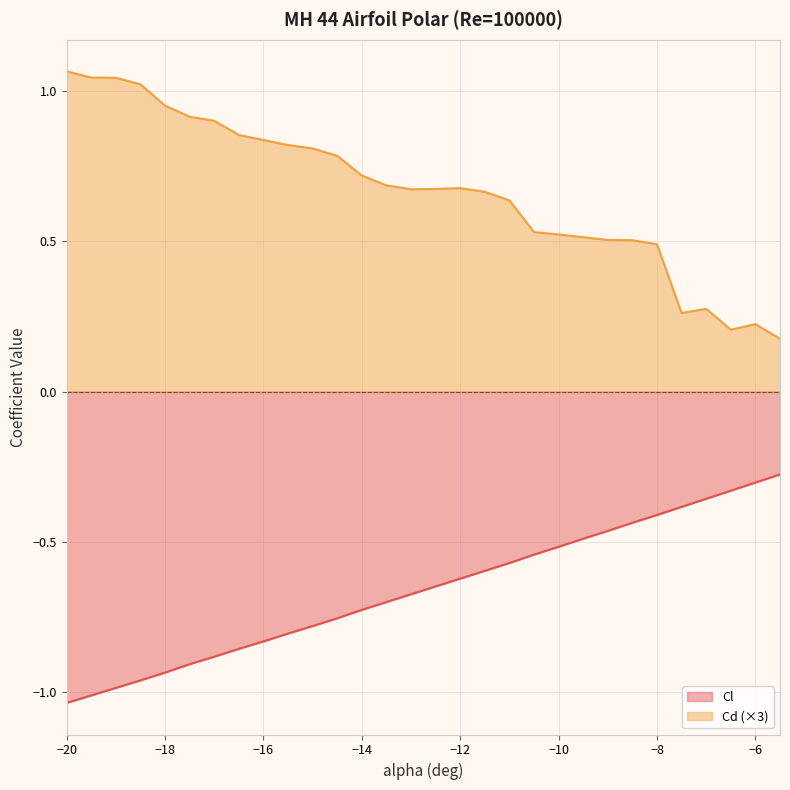

Reading right to left, extract all data points from this chart.

Cl: -0.3	-0.3	-0.3	-0.4	-0.4	-0.4	-0.4	-0.5	-0.5	-0.5	-0.5	-0.6	-0.6	-0.6	-0.6	-0.7	-0.7	-0.7	-0.8	-0.8	-0.8	-0.8	-0.9	-0.9	-0.9	-0.9	-1.0	-1.0	-1.0	-1.0
Cd: 0.2	0.2	0.2	0.3	0.3	0.5	0.5	0.5	0.5	0.5	0.5	0.6	0.7	0.7	0.7	0.7	0.7	0.7	0.8	0.8	0.8	0.8	0.9	0.9	0.9	1.0	1.0	1.0	1.0	1.1